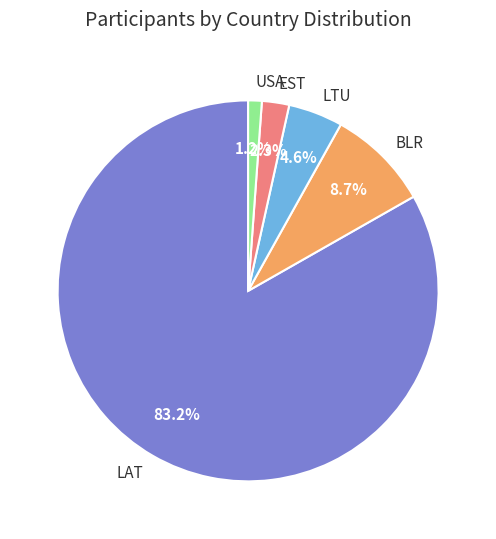

How many segments does this pie chart have?

5